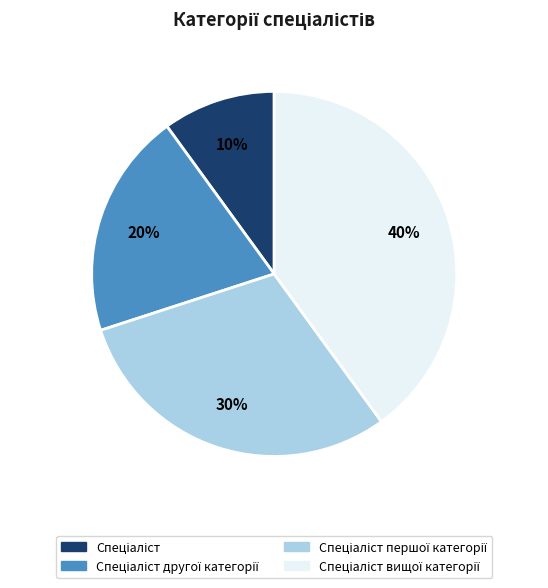

To the nearest percent, what is the difference between the largest and smallest slice percentages?

30%